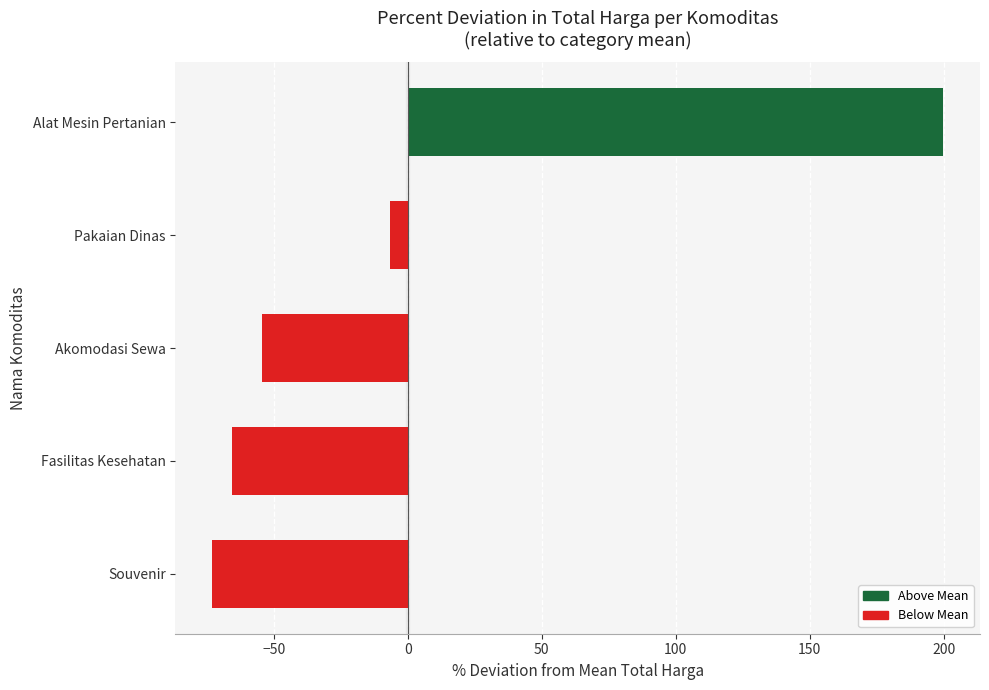

Which has a higher value, Akomodasi Sewa or Alat Mesin Pertanian?

Alat Mesin Pertanian